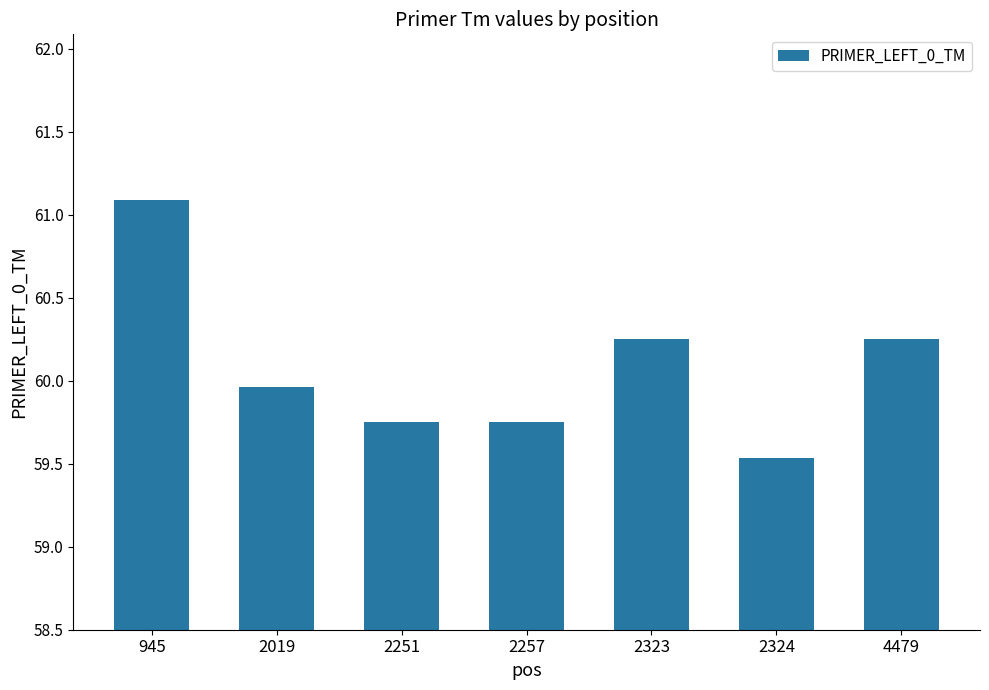

Between 945 and 2251, which is larger?

945